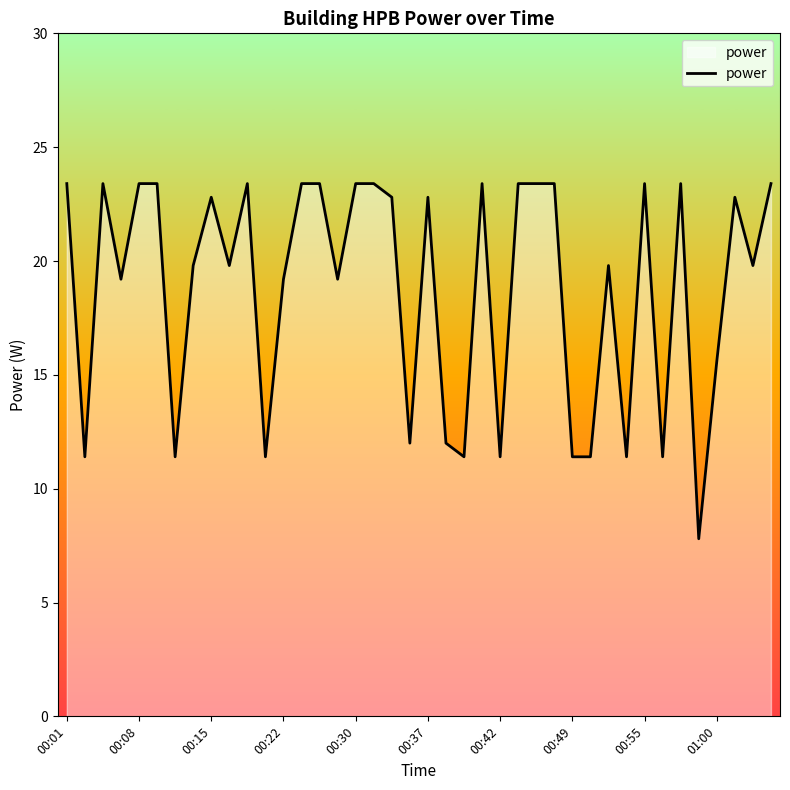

What is the minimum value shown in the chart?

7.8